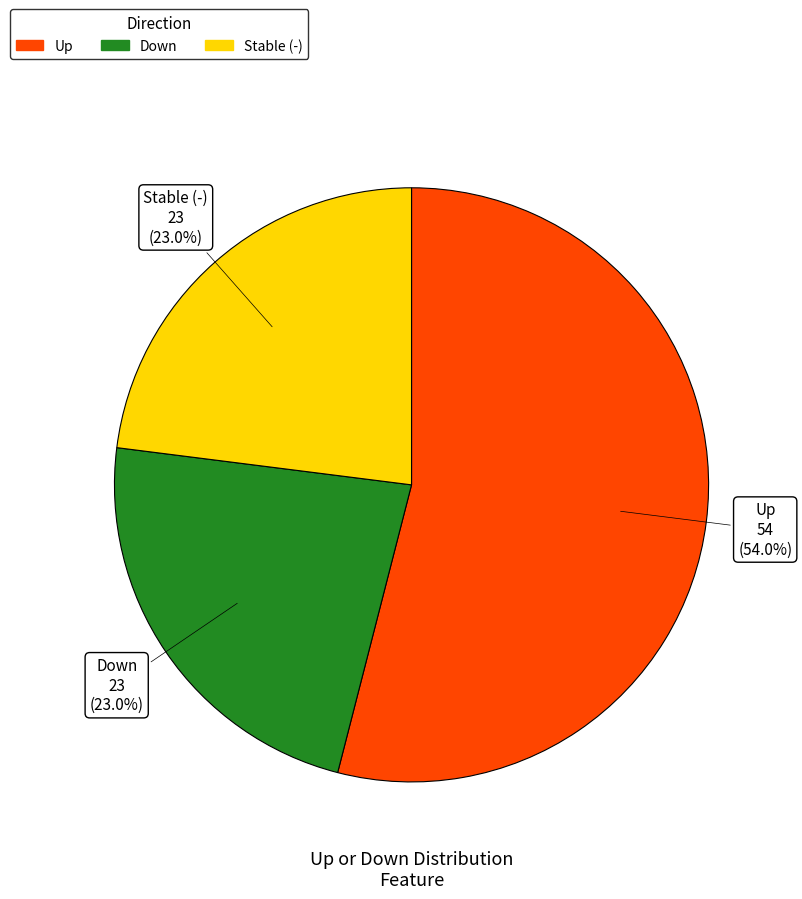

Is there a majority slice in this chart?

Yes